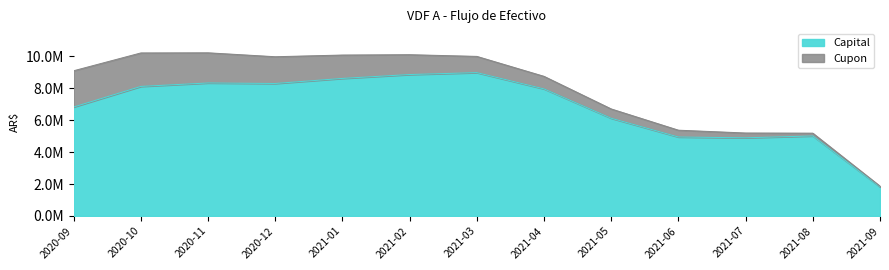

Rank the categories by value from lowest to highest.

2021-09, 2021-07, 2021-06, 2021-08, 2021-05, 2020-09, 2021-04, 2020-10, 2020-12, 2020-11, 2021-01, 2021-02, 2021-03